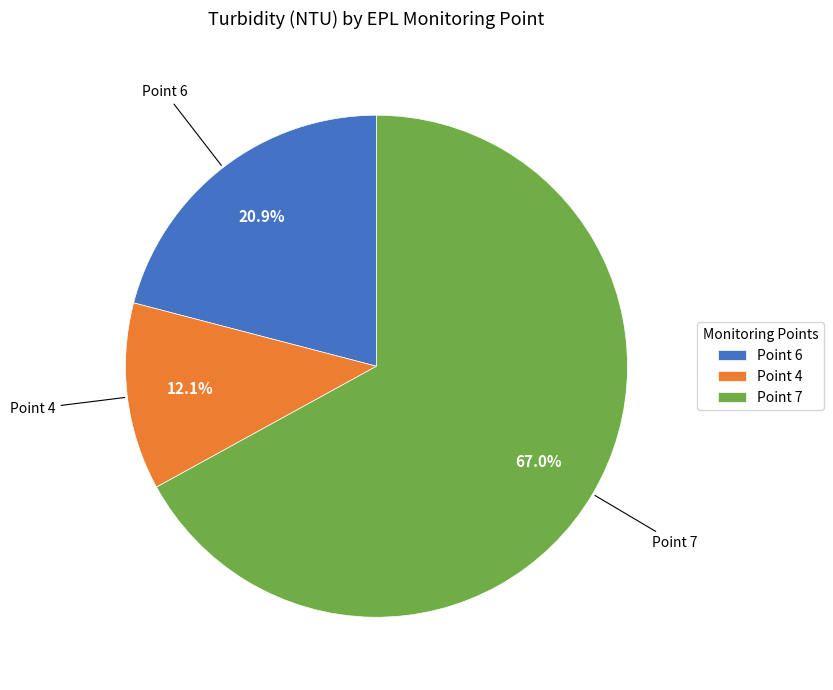

Rank the categories by value from lowest to highest.

Point 4, Point 6, Point 7